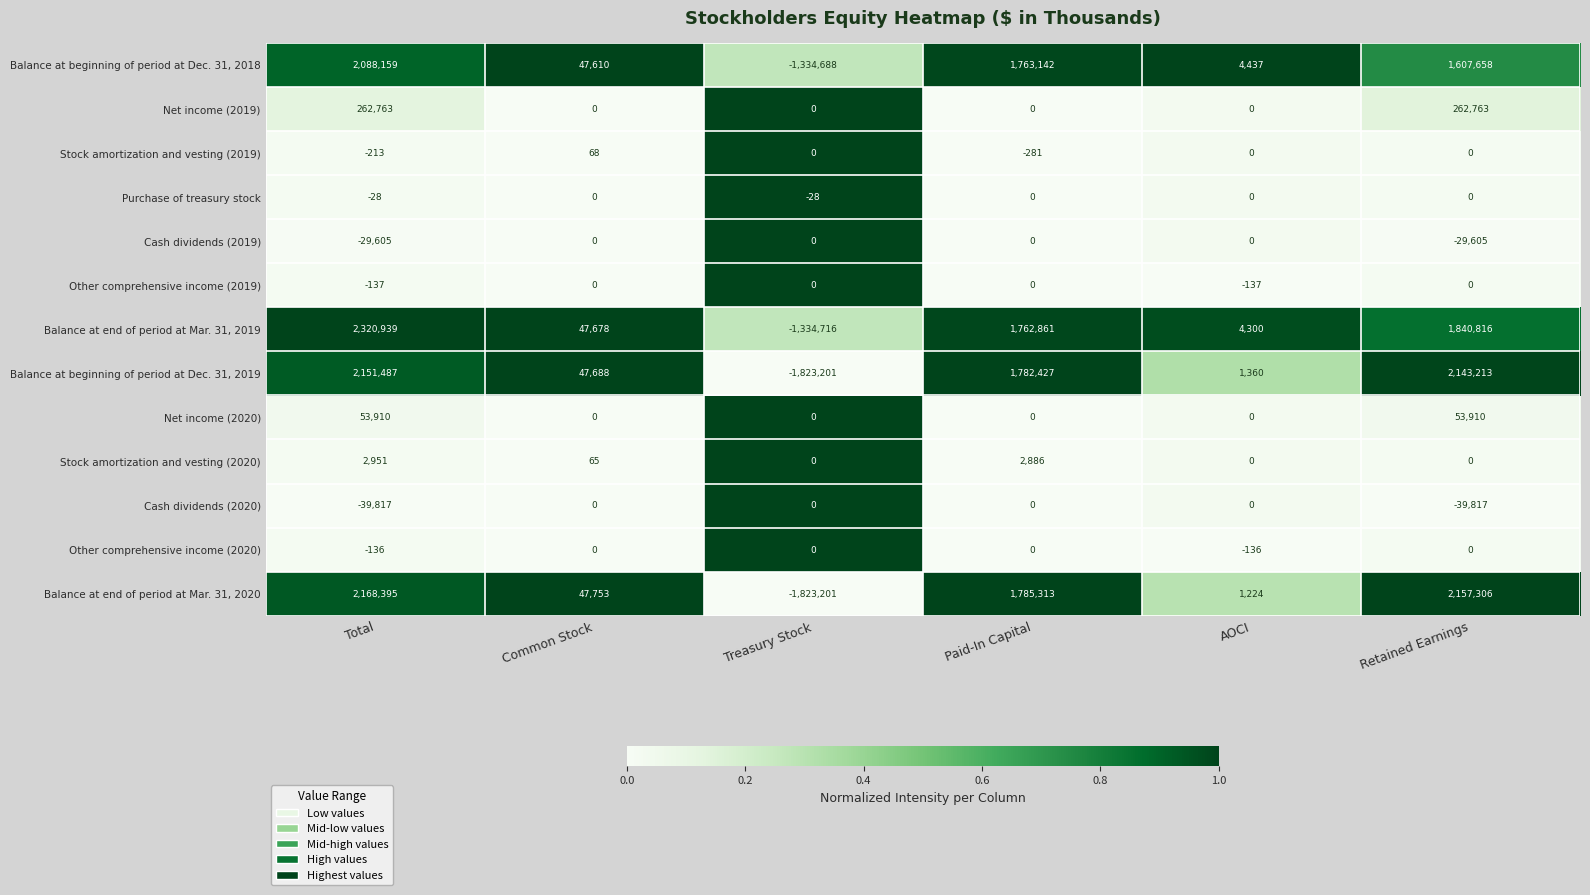

How many values in the Net income (2020) series exceed 0?

2